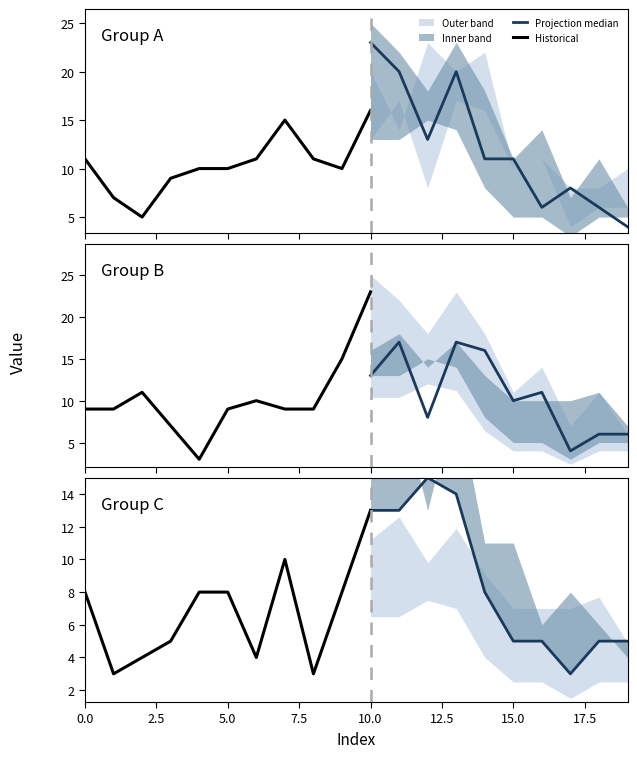

Which category has the lowest value across all series?

4